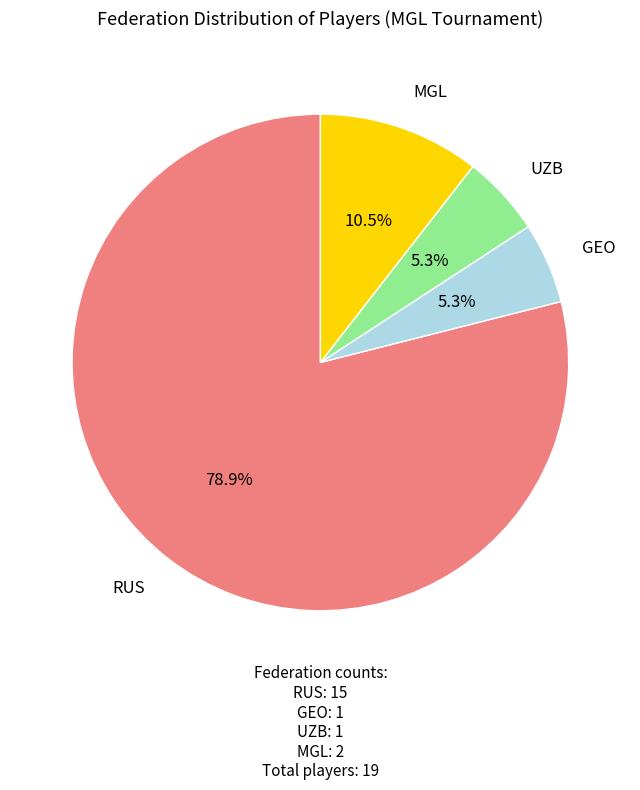

Does any single category account for the majority?

Yes